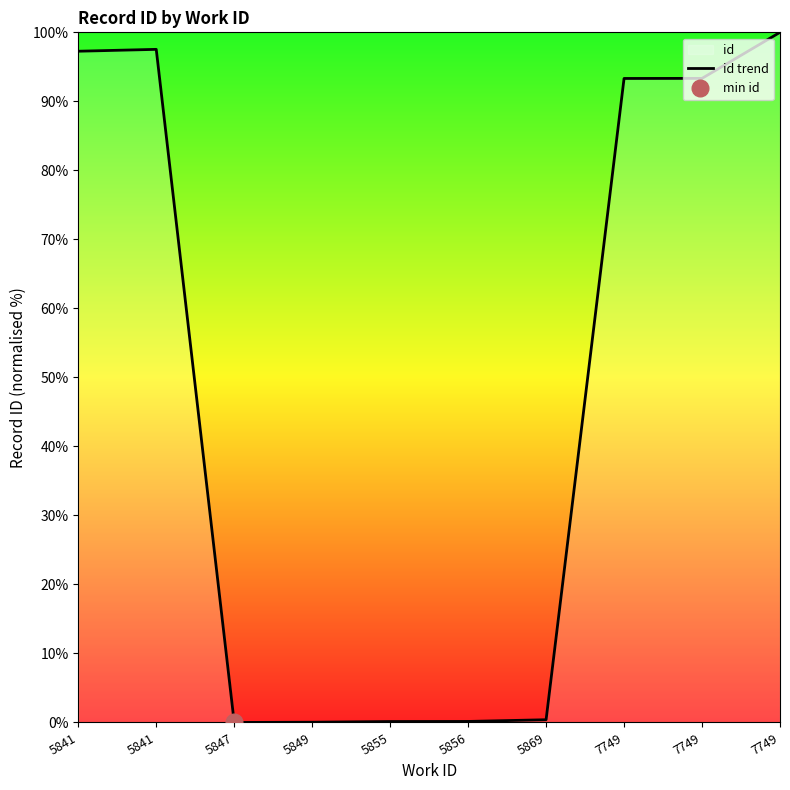

What is the value of the 8th point from the left?

93.3